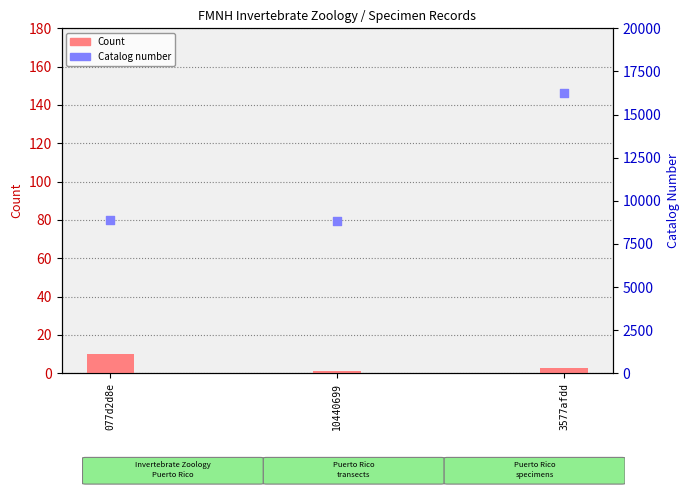

At how many categories does at least one series exceed 5910?

3